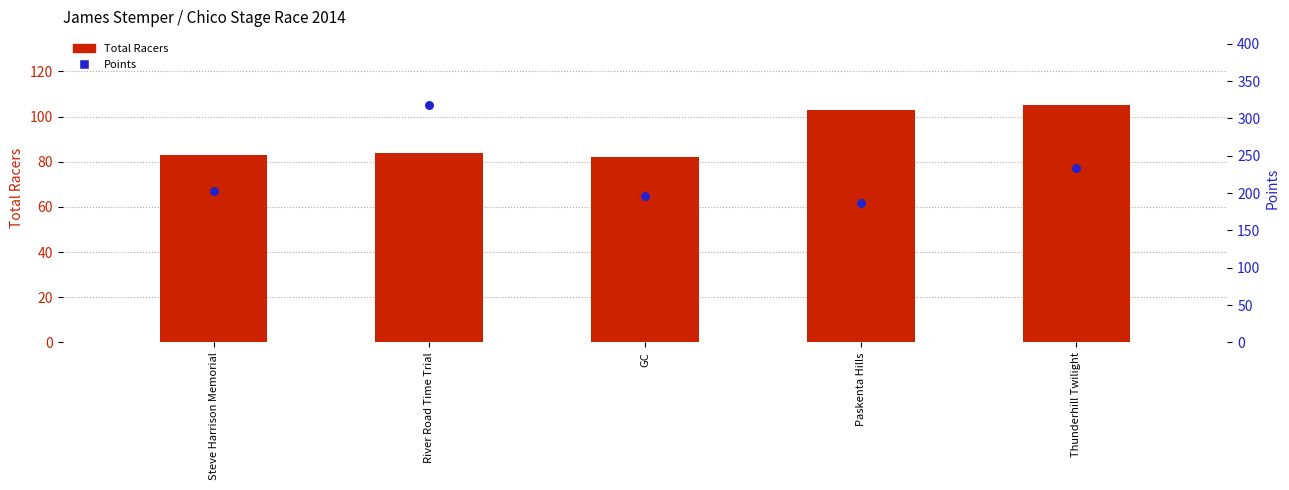

What are all the series names shown in the legend?

Total Racers, Points